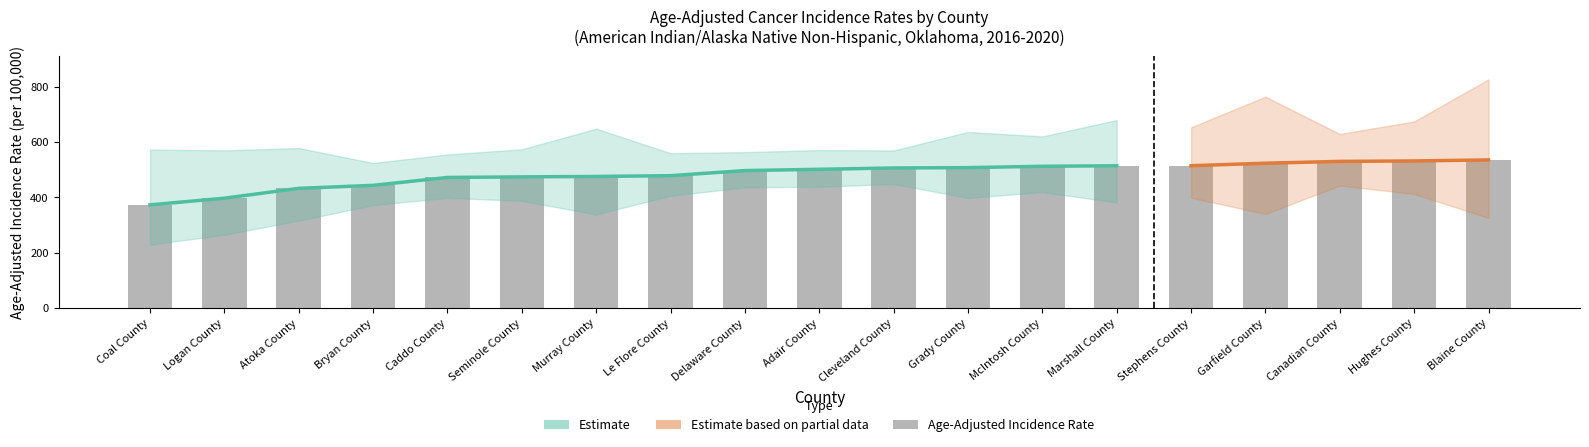

Which category has the highest value in the Lower 95% CI series?

Cleveland County